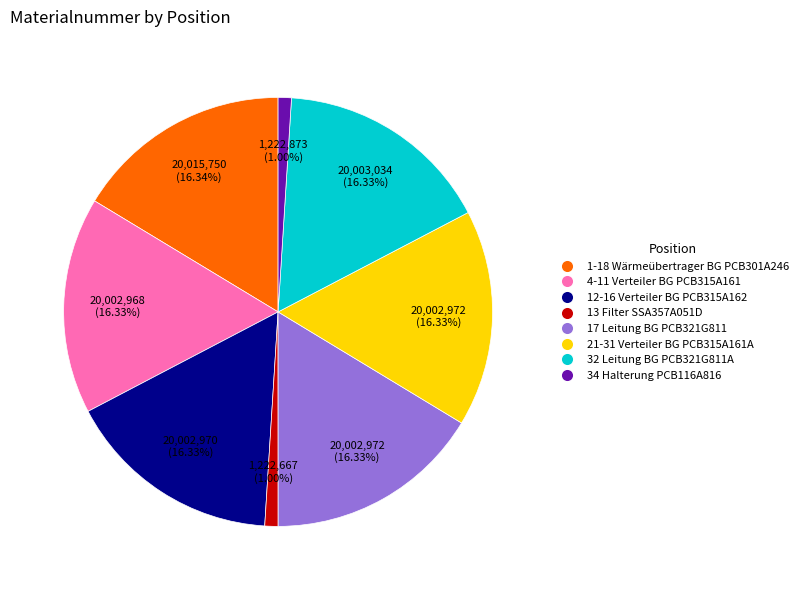

Count the number of slices in the pie.

8